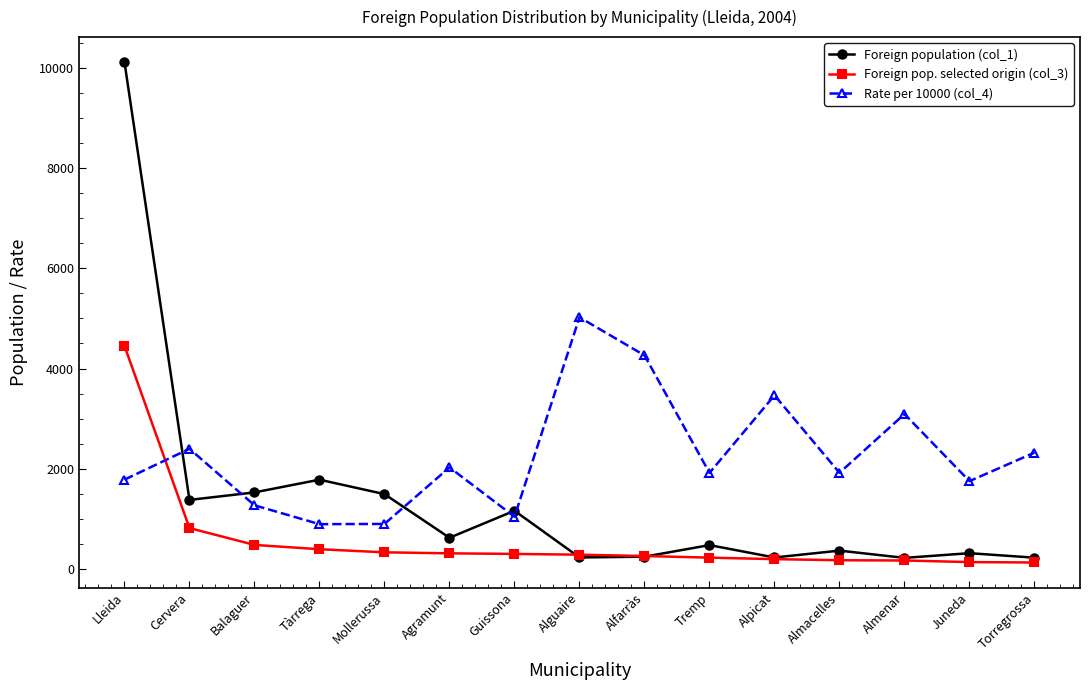

Count the number of data series in this chart.

3